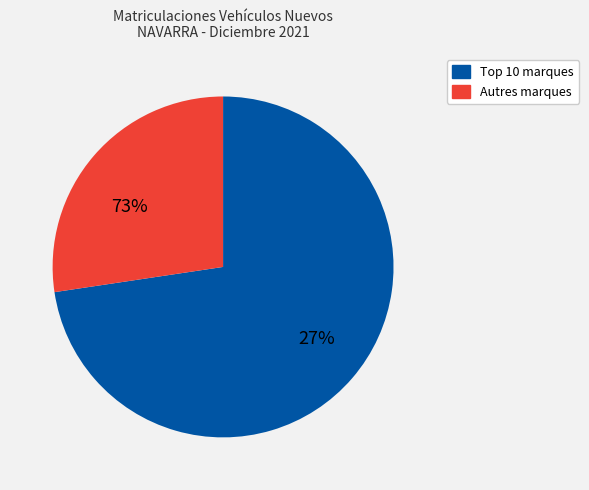

Is it true that KIA is 17% of the pie?

False